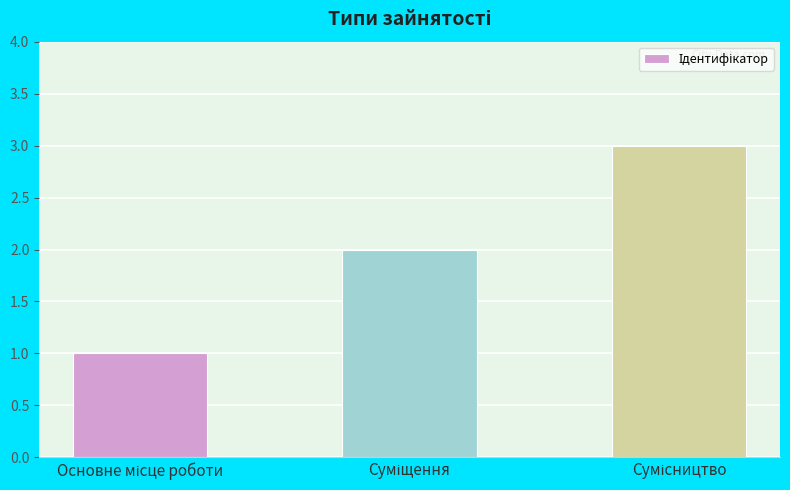

What is the greatest value displayed?

3